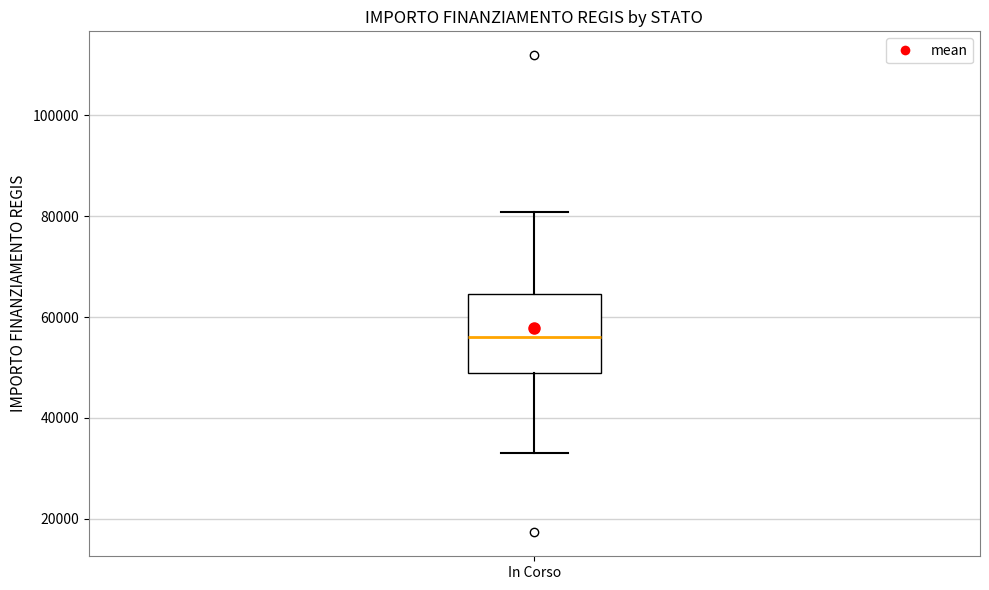

Transcribe this box plot: give where the median line is, the range the box spans, and where the two whiskers end, as read against the y-axis. The values are not printed on the chart, so give them approximately, as read against the axis.

median 56000, box 50000 to 64000, whiskers 32000 to 80000